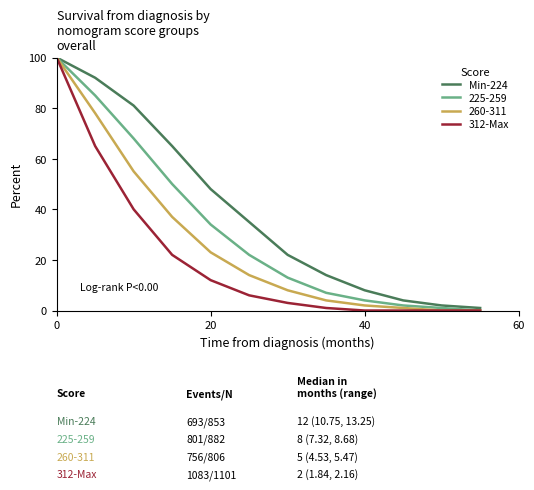

Which series has the largest total across all categories?

Min-224